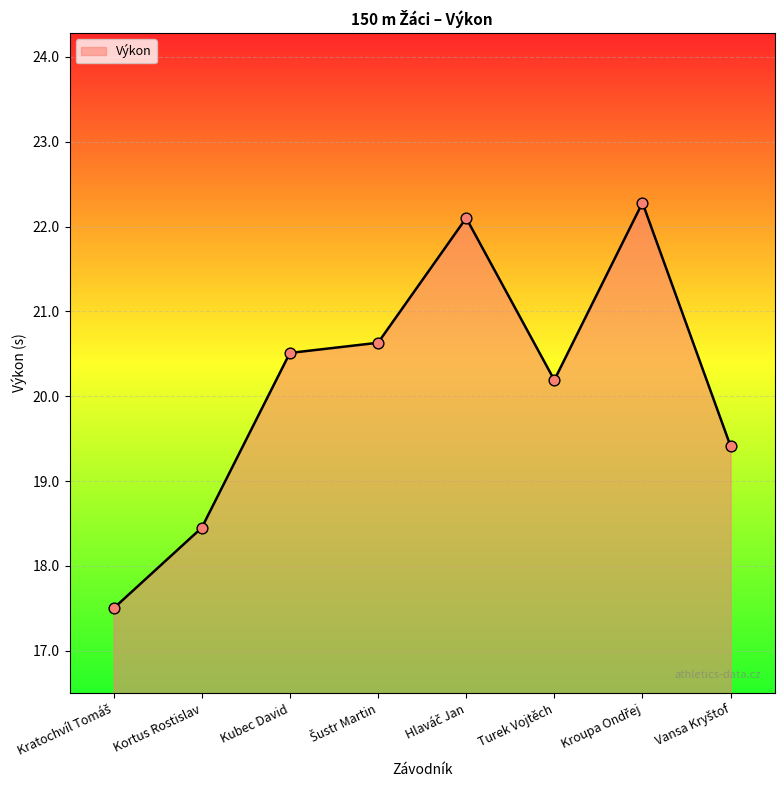

What is the change in value from Kubec David to Turek Vojtěch?

-0.3